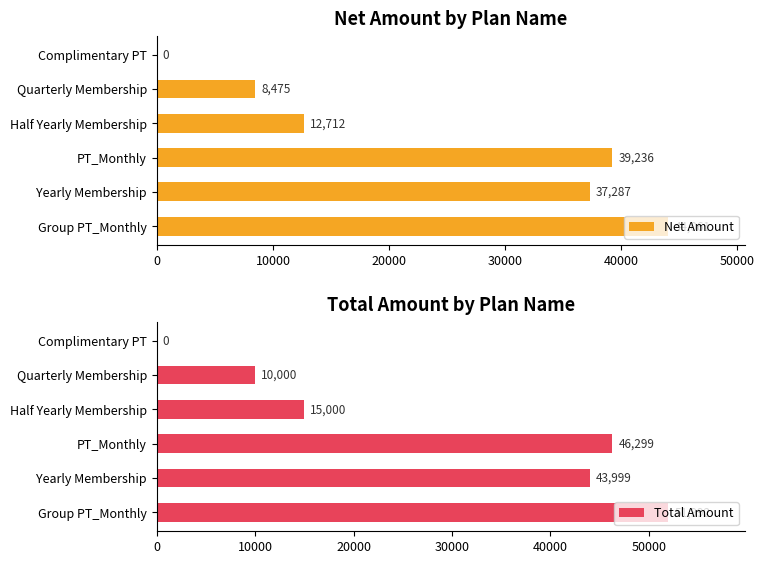

What is the sum of the Net Amount values at PT_Monthly and Group PT_Monthly?

83297.4